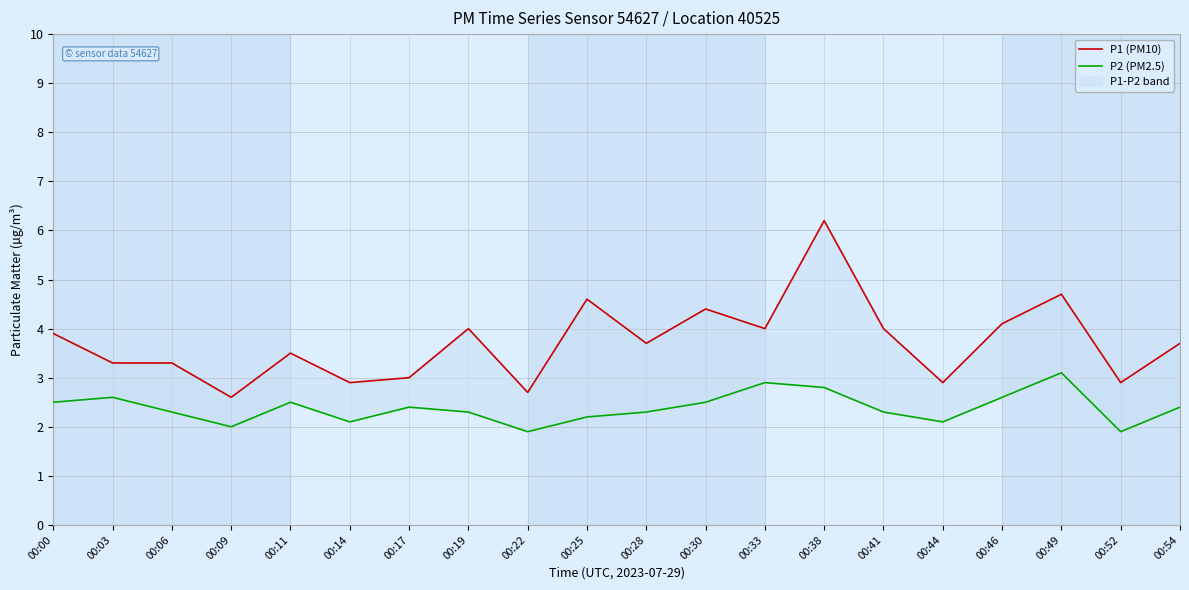

Is the value of P1 (PM10) at 00:28 greater than the value of P2 (PM2.5) at 00:52?

Yes